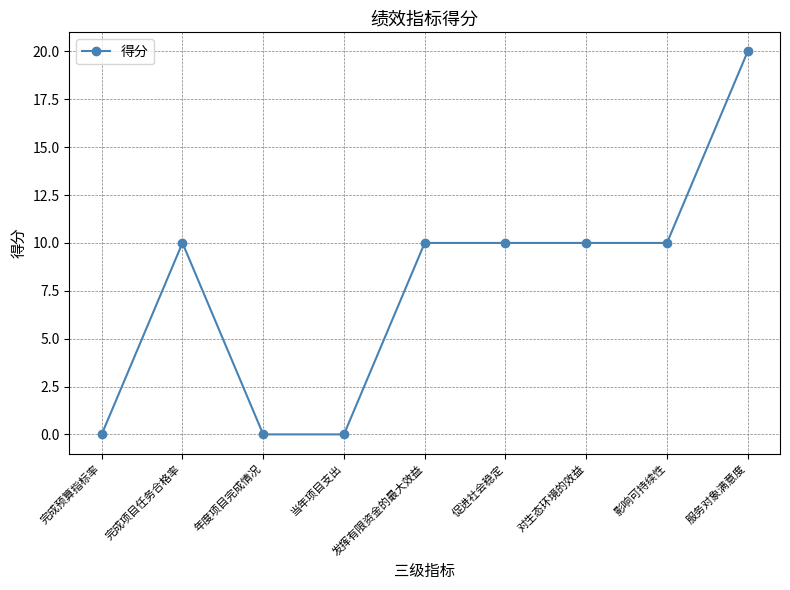

What is the ratio of the value at 促进社会稳定 to the value at 对生态环境的效益?

1.0